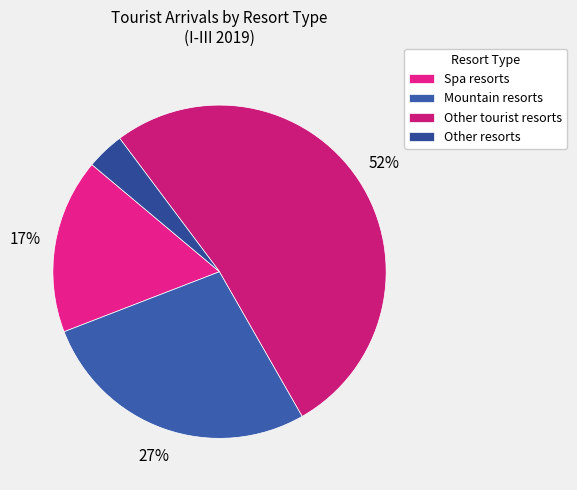

True or false: Mountain resorts accounts for 34% of the total.

False